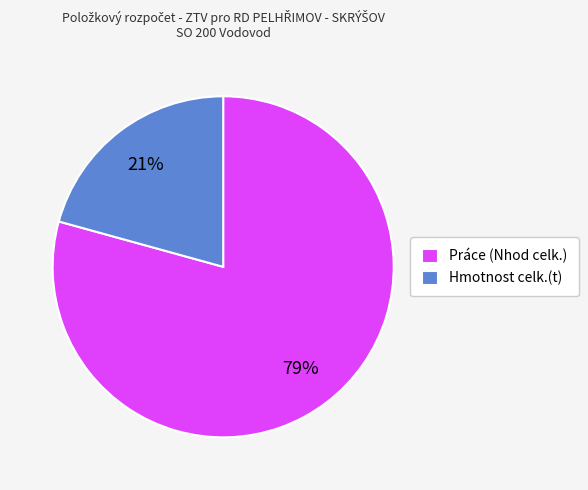

To the nearest percent, what is the average slice percentage?

50%